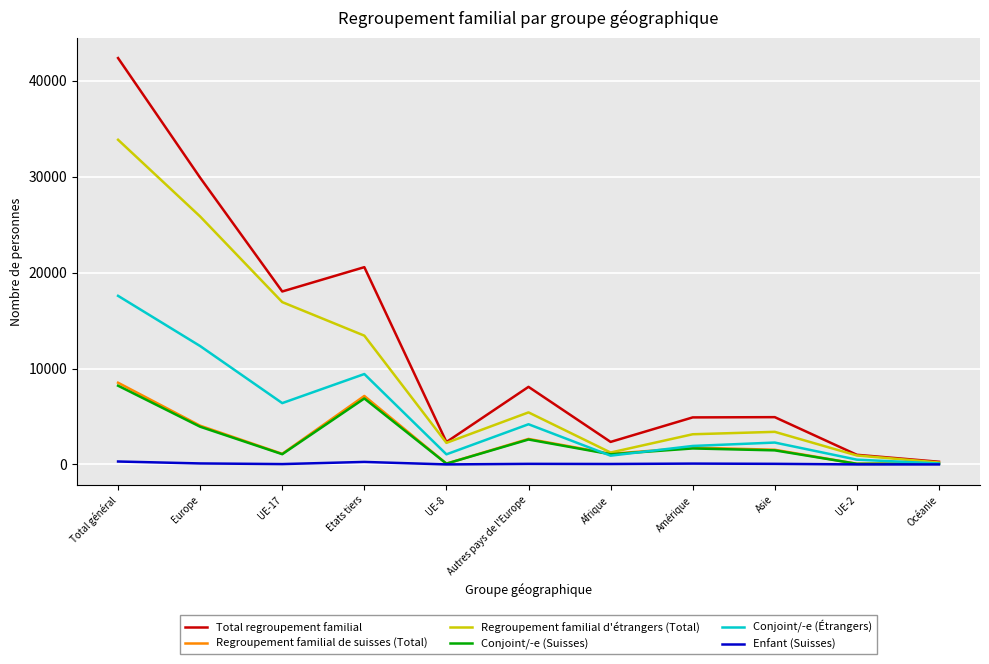

At which category is the sum across all series the highest?

Total général